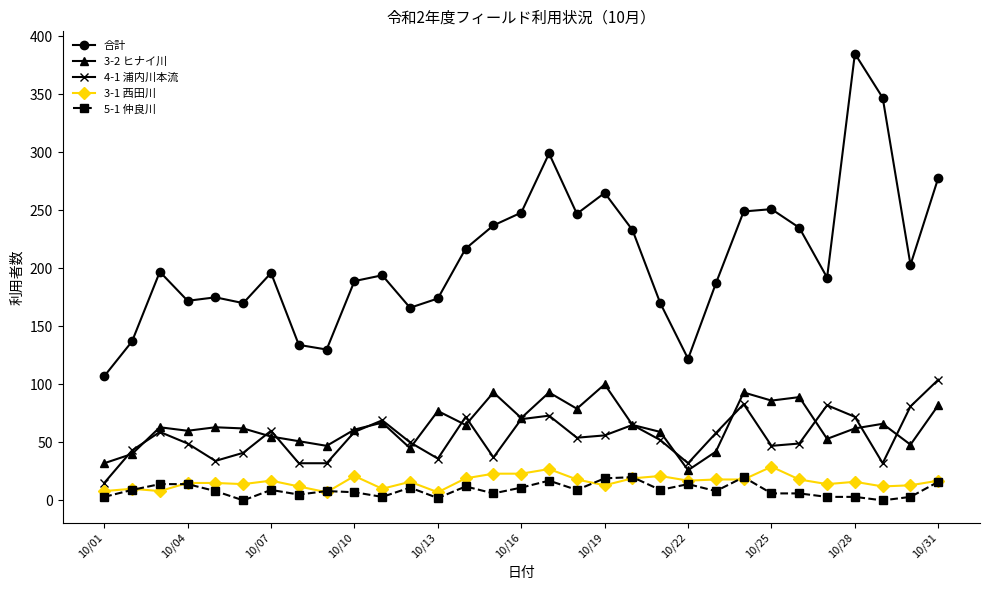

Which series has the largest total across all categories?

合計